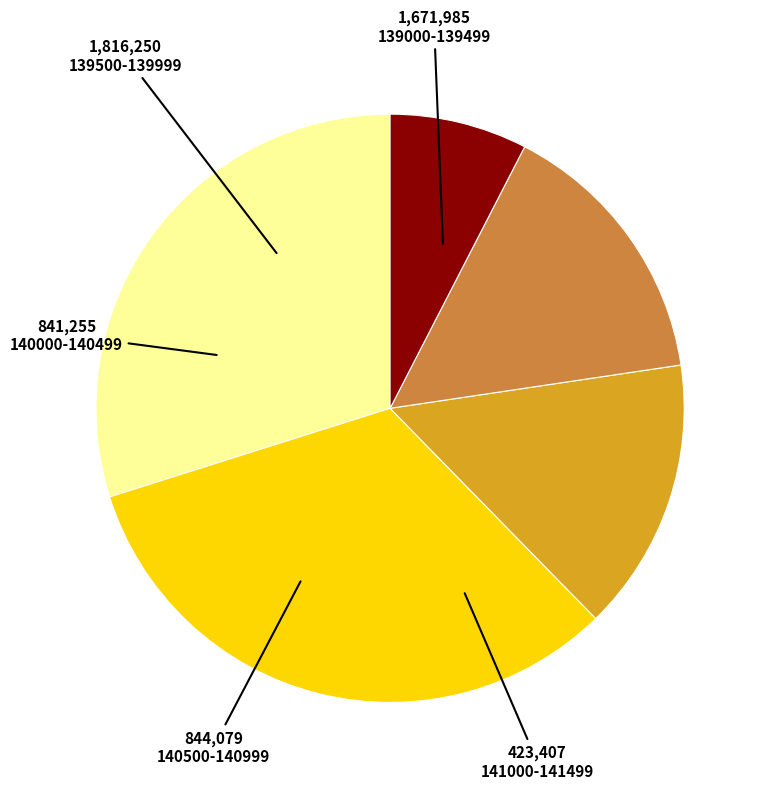

Is there a majority slice in this chart?

No